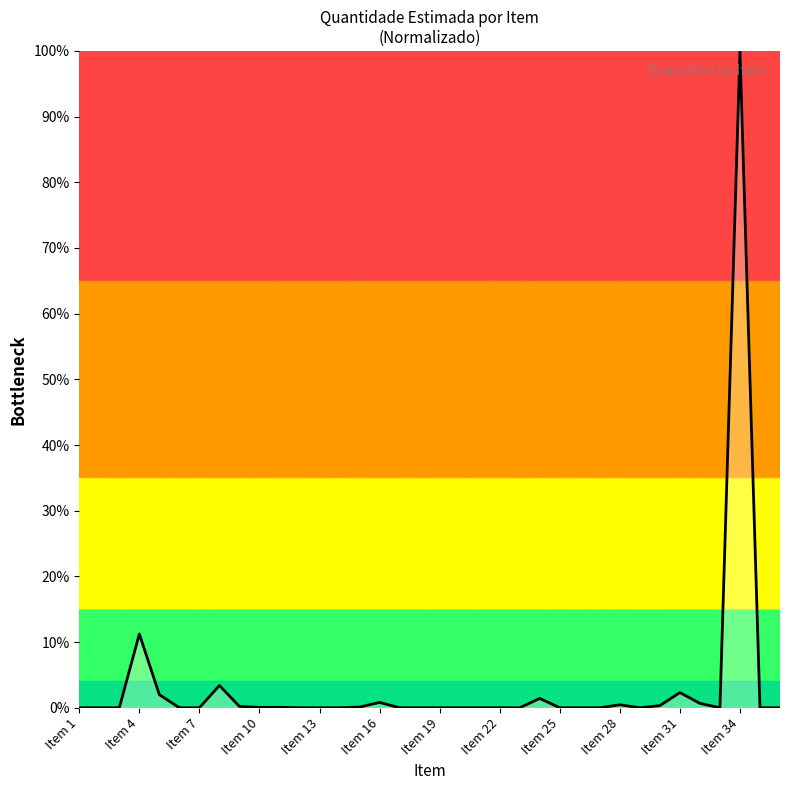

What is the greatest value displayed?

100.0